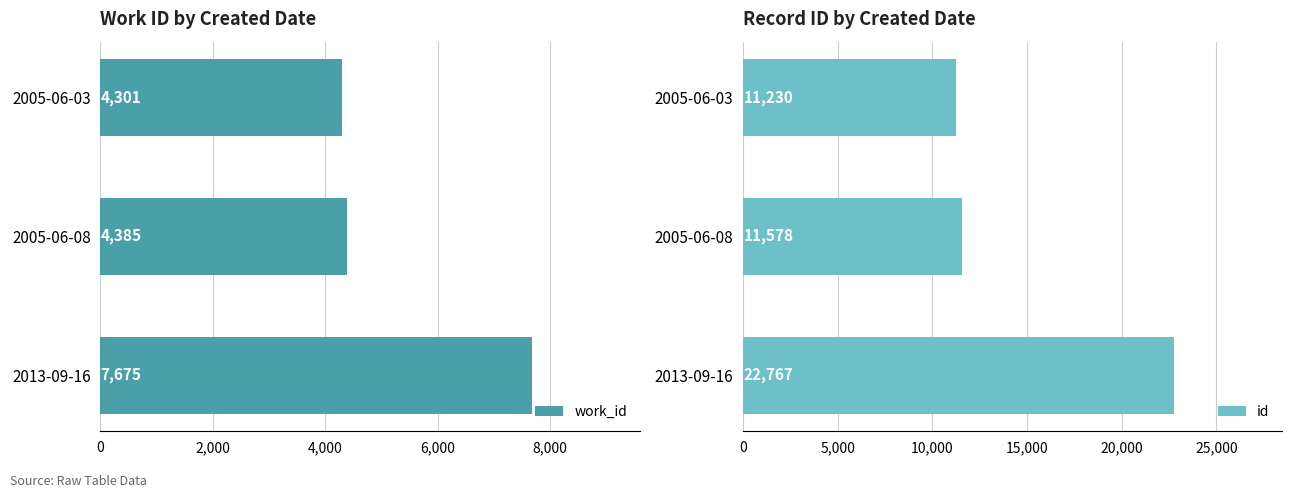

At how many categories does at least one series exceed 16446?

1